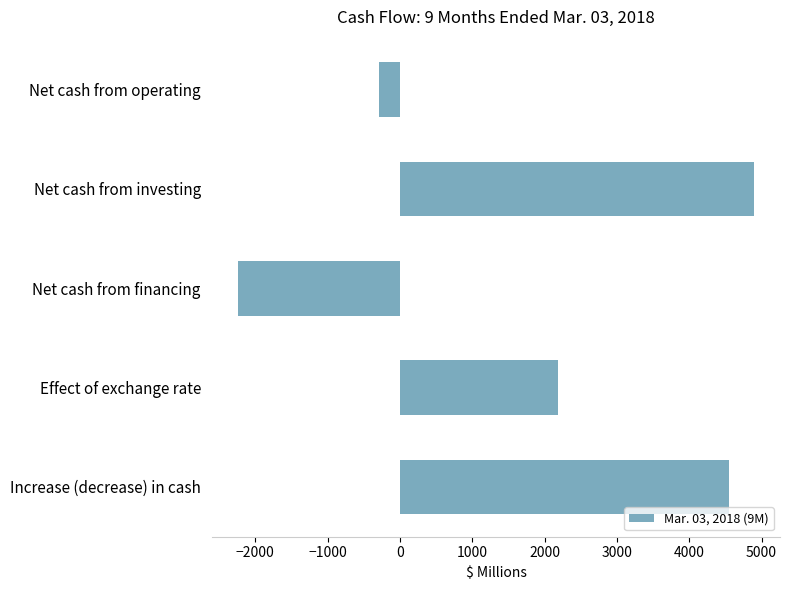

What is the maximum value shown in the chart?

4898